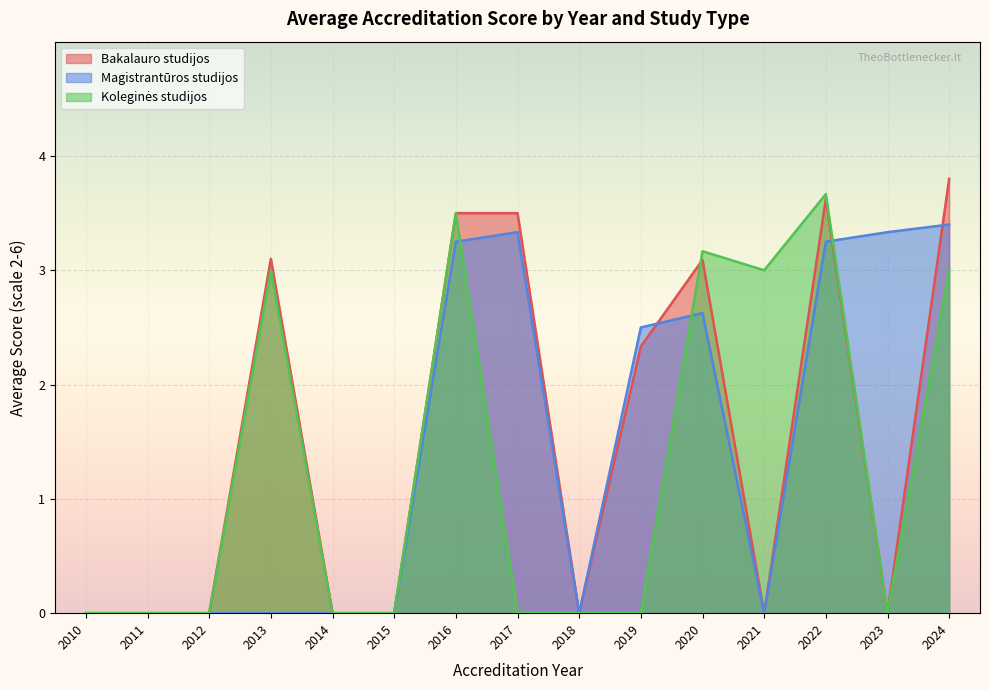

Does the chart display data point markers on the line(s)?

No